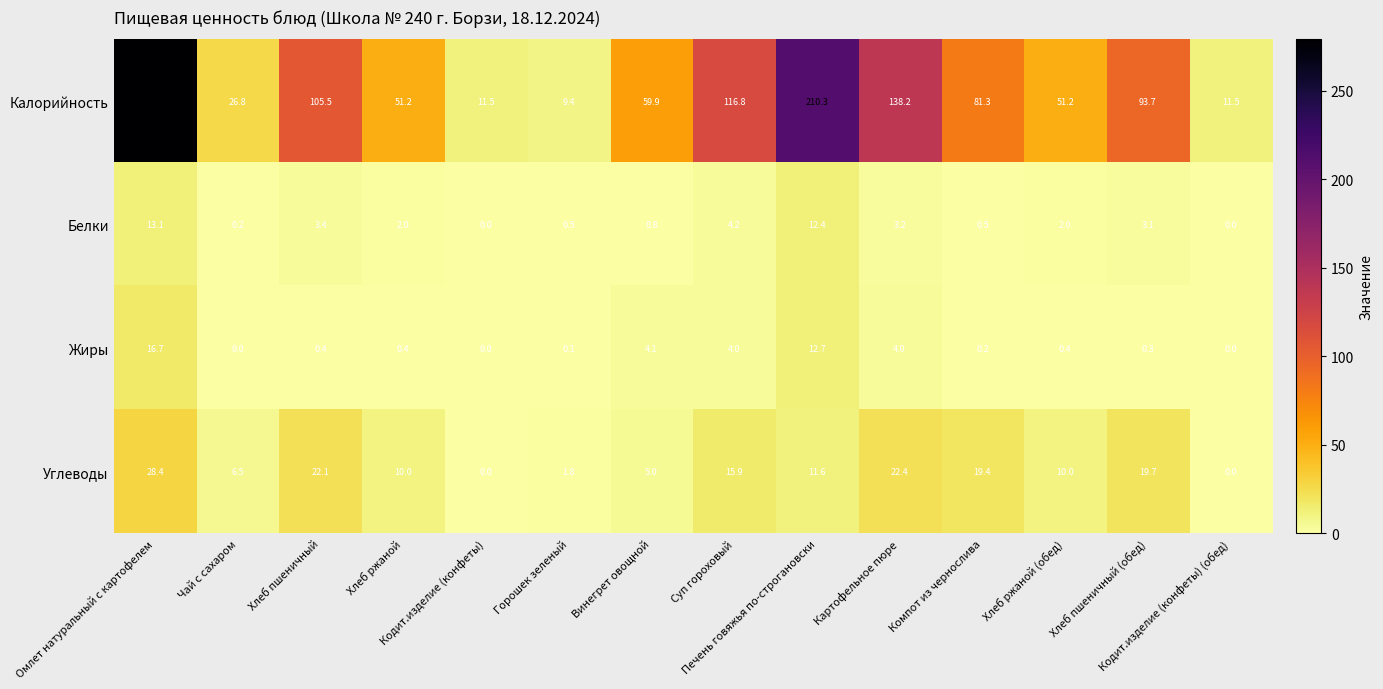

What is the greatest value displayed?

278.9